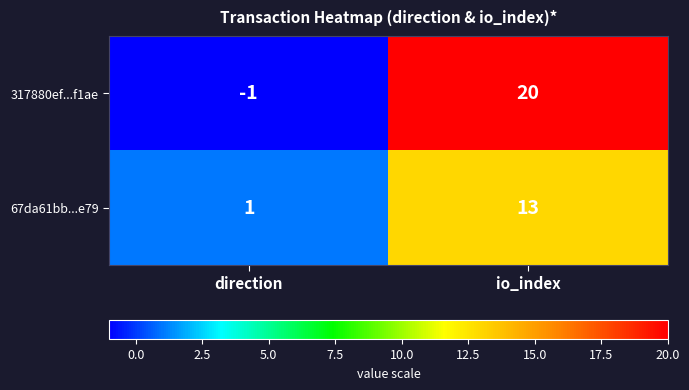

At which category is the sum across all series the highest?

io_index